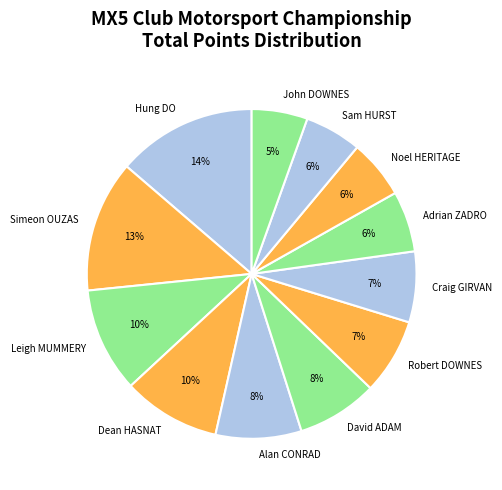

To the nearest percent, what percentage of the pie is Simeon OUZAS?

13%